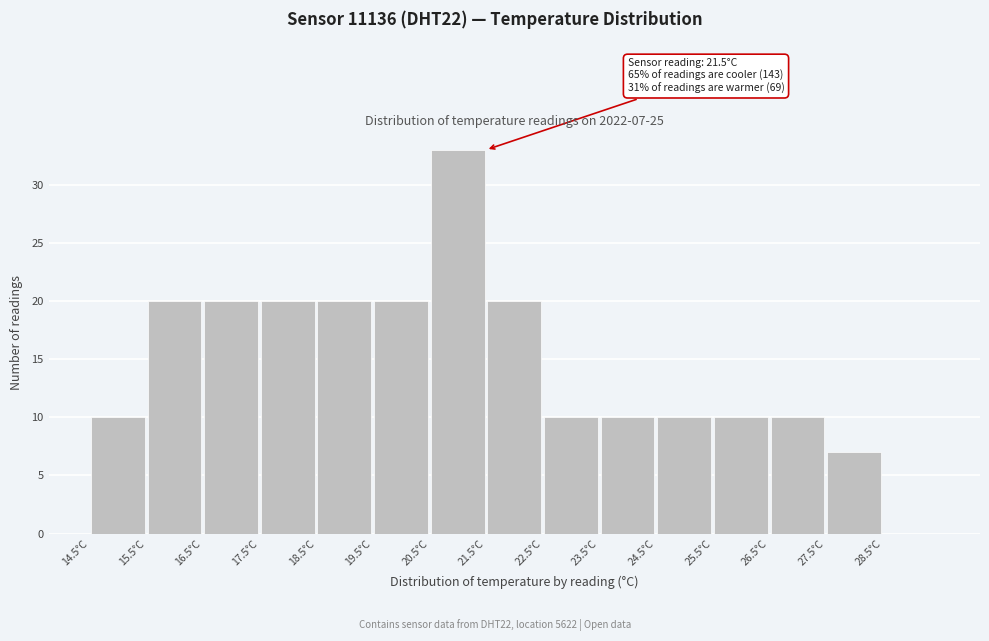

Over which range of the x-axis is the bar tallest?

20.5 to 21.5